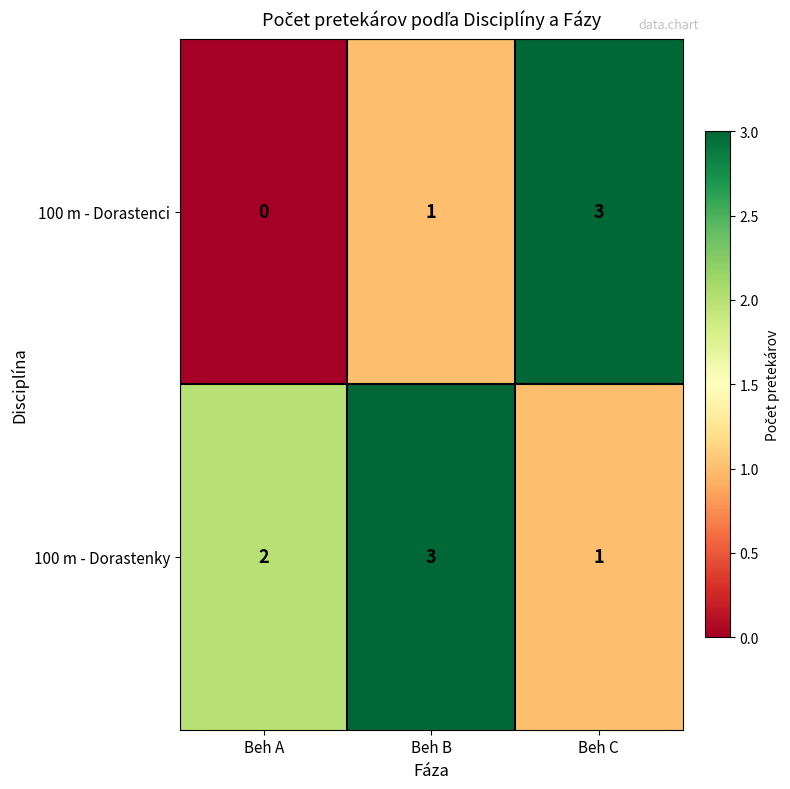

Is the value of 100 m - Dorastenci at Beh C greater than the value of 100 m - Dorastenky at Beh A?

Yes